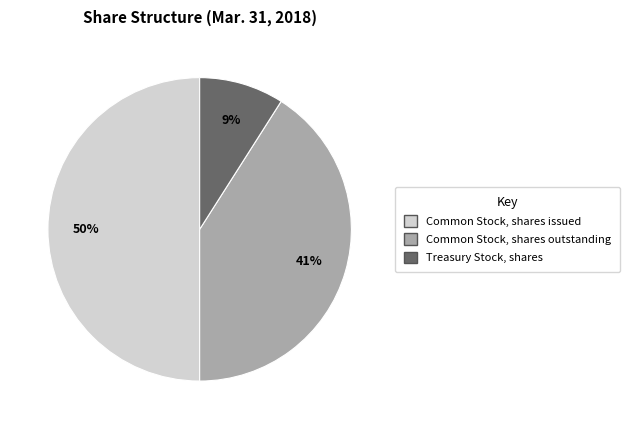

Count the number of slices in the pie.

3